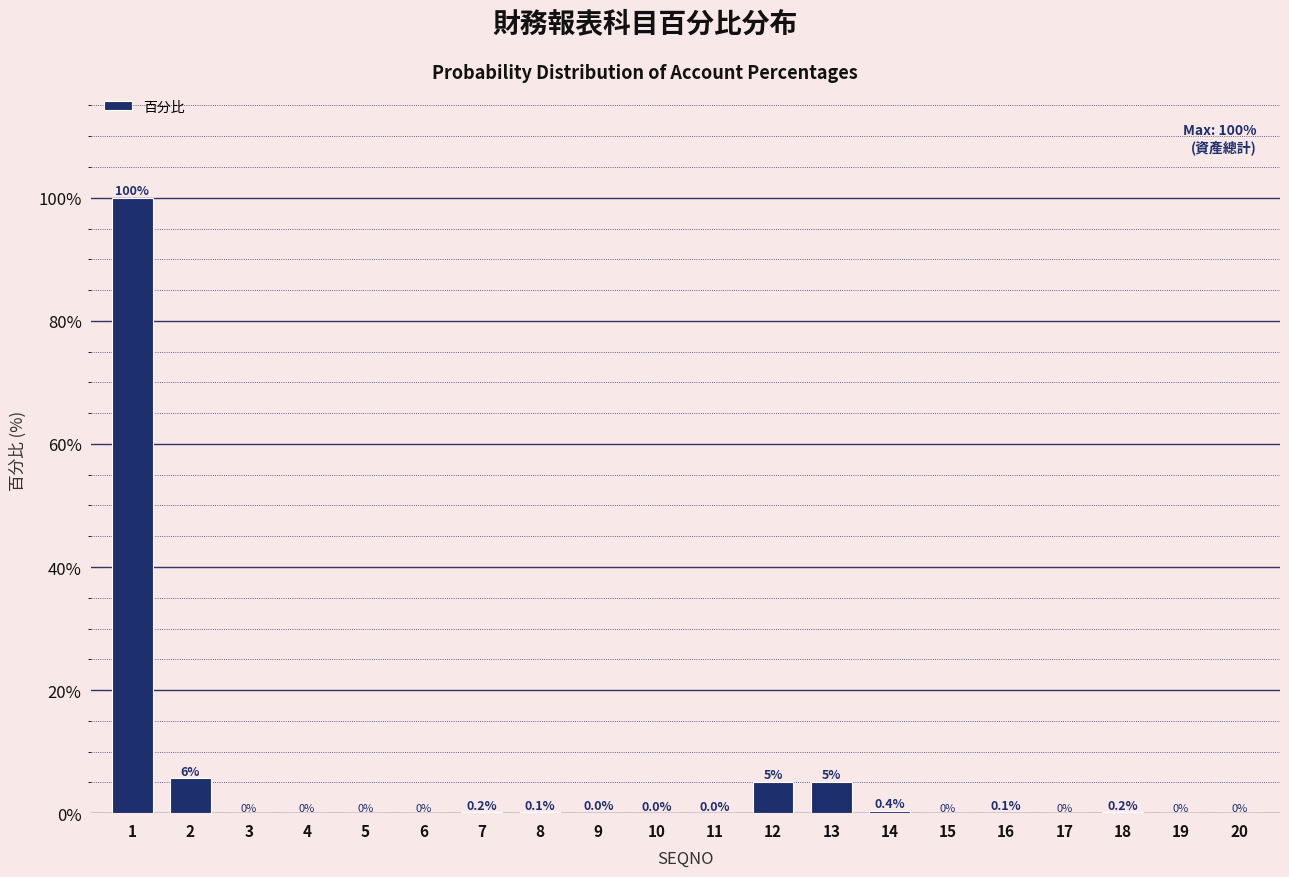

The value at 7 is 0.2. True or false?

True